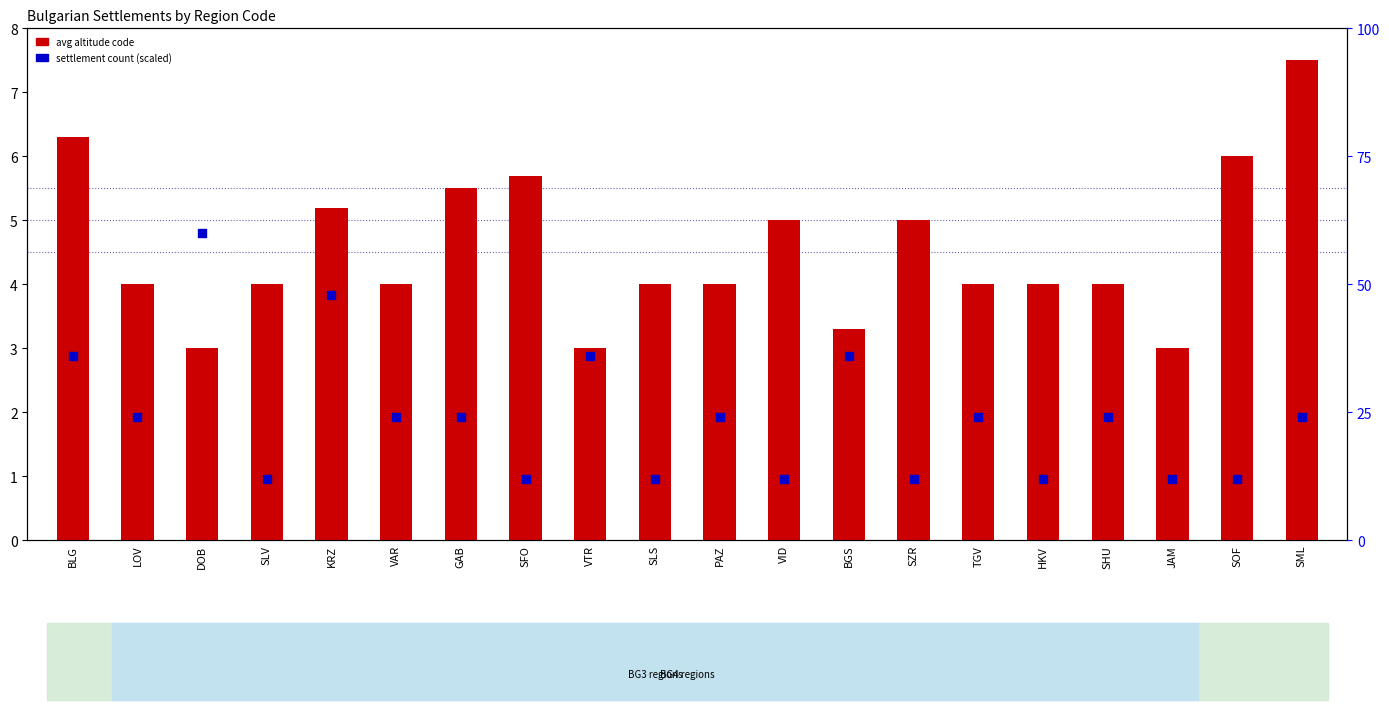

At which category is the sum across all series the highest?

DOB